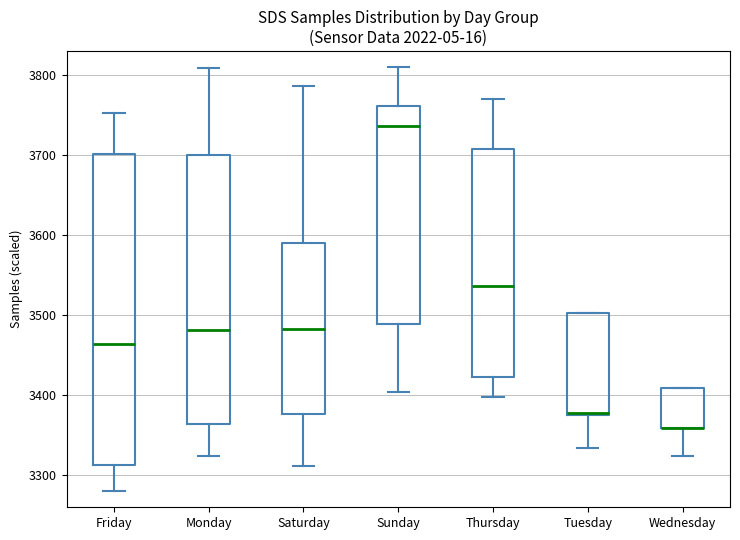

Where is the upper edge of the box for Saturday on the y-axis? The values are not printed on the chart, so give them approximately, as read against the axis.

3590